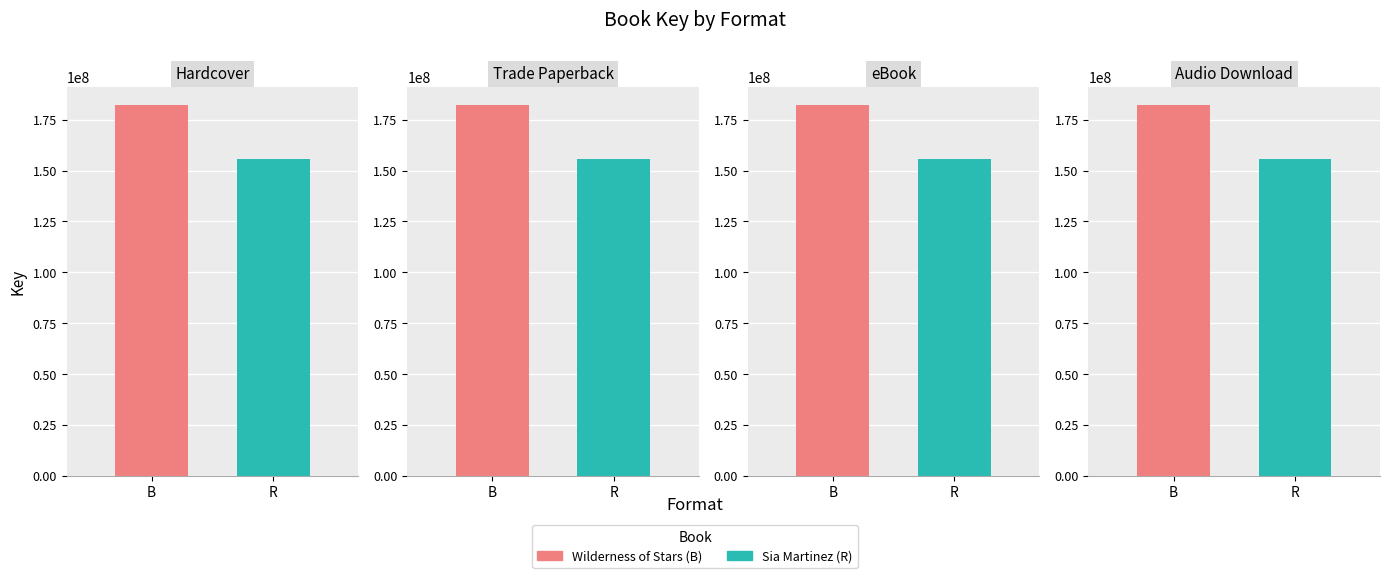

What is the value of the Sia Martinez bar at the 4th from the left?

155806780